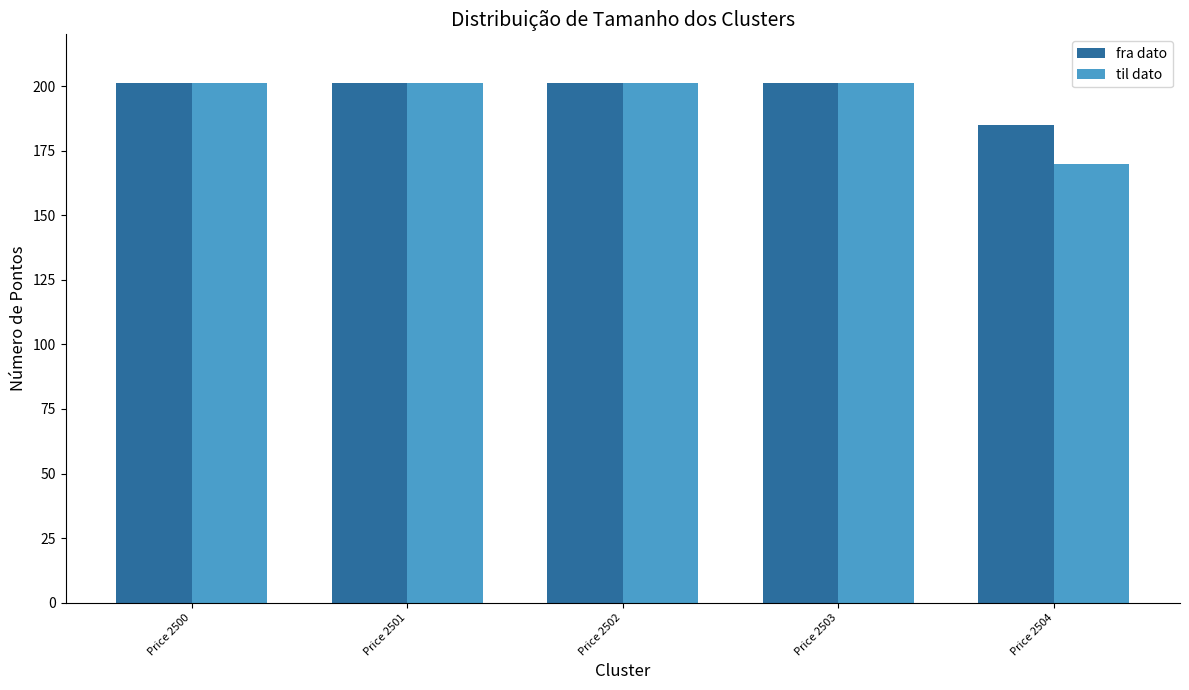

Which label corresponds to the smallest value in the chart?

Price 2504